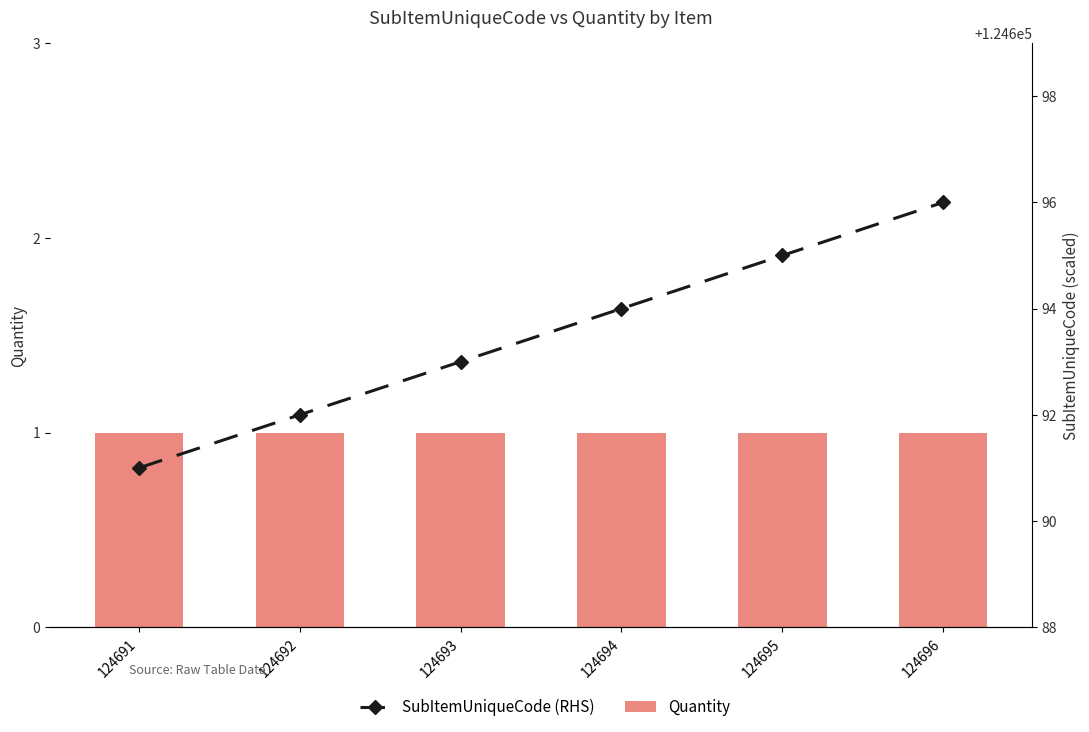

How many SubItemUniqueCode (RHS) values are between 124692 and 124695?

4